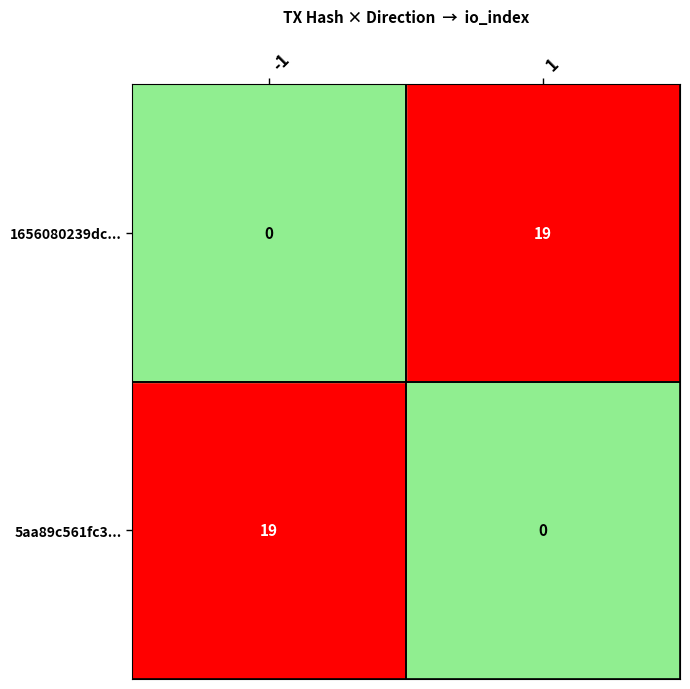

At 1, list the series in order from smallest to largest.

5aa89c561fc3..., 1656080239dc...